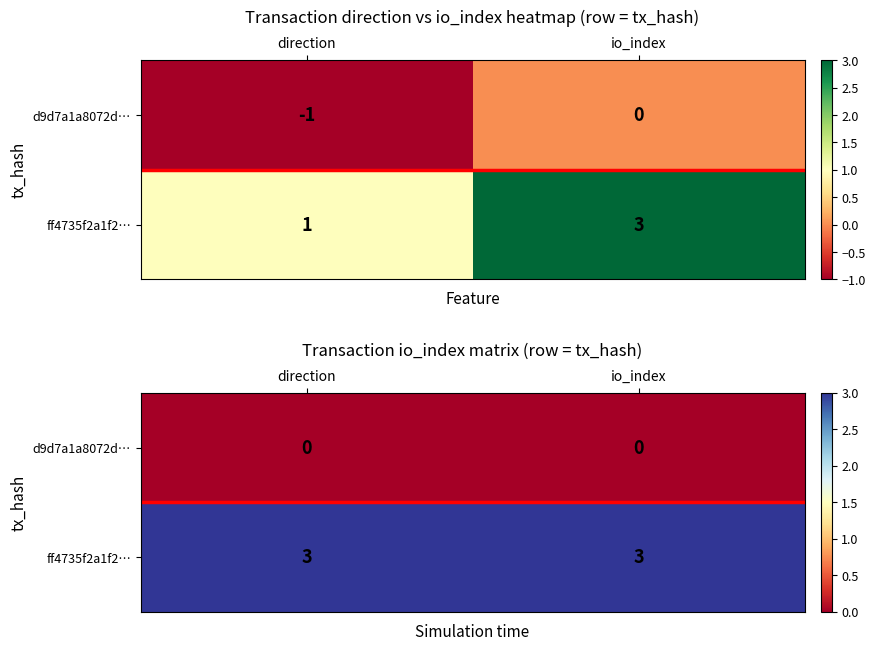

What is the average value of the ff4735f2a1f2… series?

3